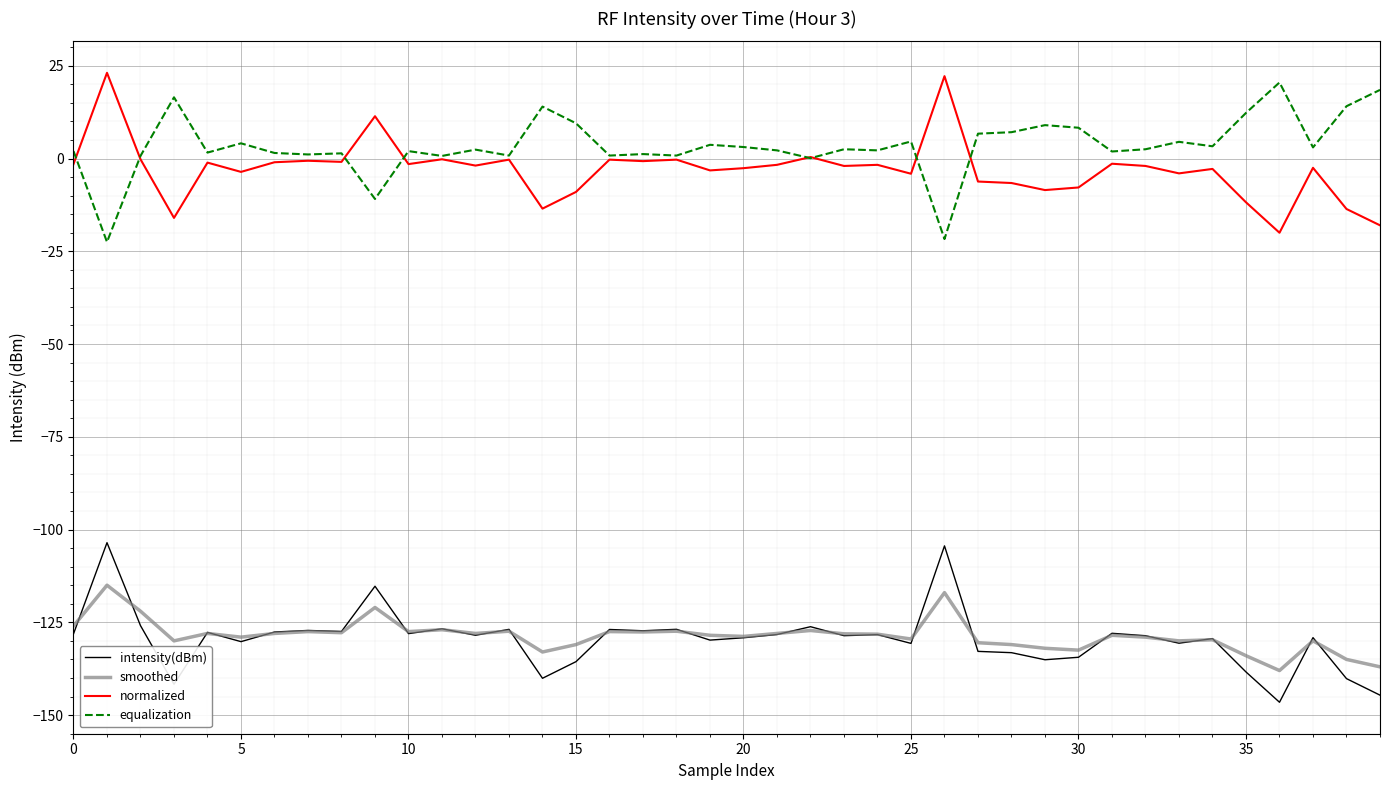

What is the highest value of the smoothed series?

-115.0